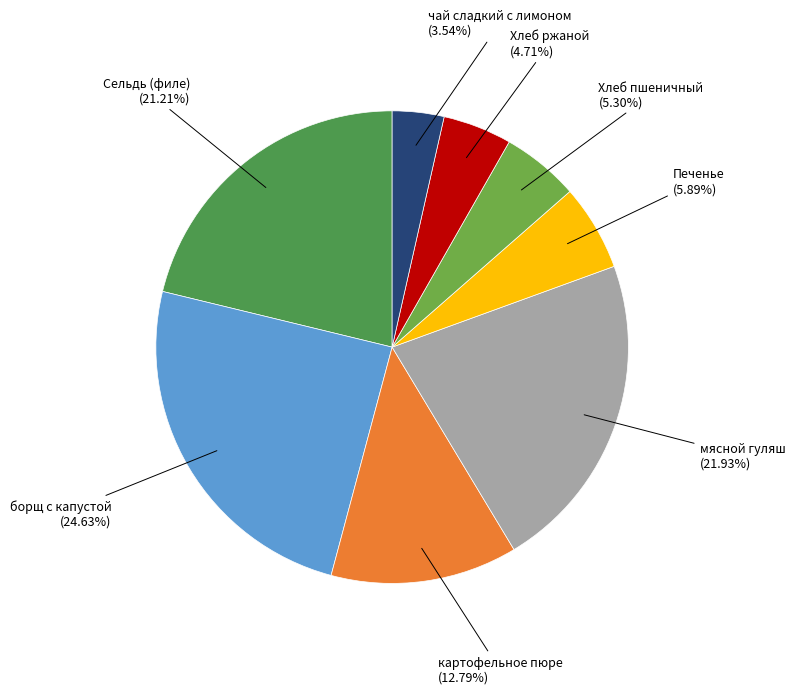

True or false: Хлеб пшеничный accounts for 1% of the total.

False